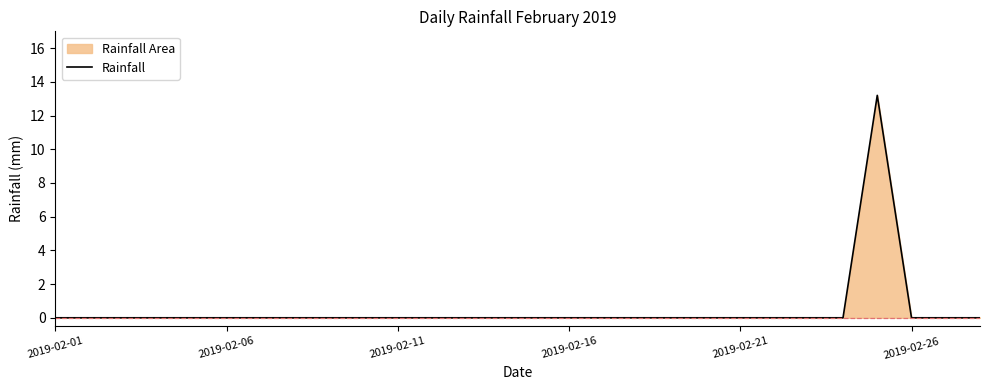

The value at 2019-02-21 is 7.2. True or false?

False